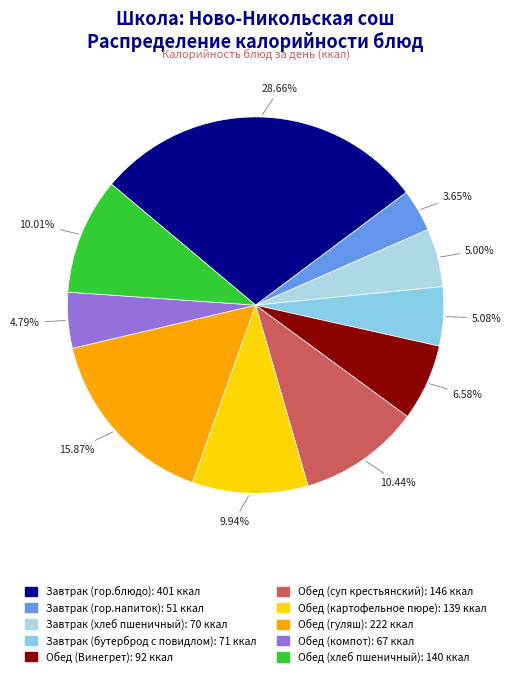

The Завтрак (гор.напиток) slice represents 1% of the pie. True or false?

False